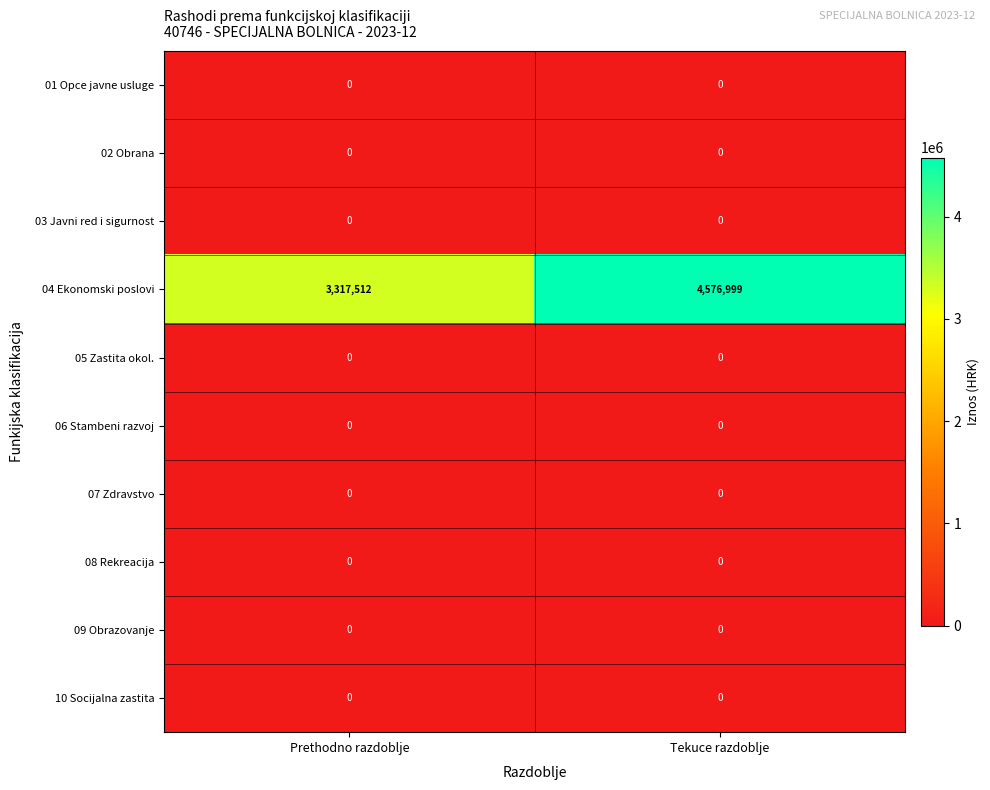

Reading right to left, transcribe all the data shown in this chart.

01 Opce javne usluge: Tekuce razdoblje=0	Prethodno razdoblje=0
02 Obrana: Tekuce razdoblje=0	Prethodno razdoblje=0
03 Javni red i sigurnost: Tekuce razdoblje=0	Prethodno razdoblje=0
04 Ekonomski poslovi: Tekuce razdoblje=4576999	Prethodno razdoblje=3317512
05 Zastita okol.: Tekuce razdoblje=0	Prethodno razdoblje=0
06 Stambeni razvoj: Tekuce razdoblje=0	Prethodno razdoblje=0
07 Zdravstvo: Tekuce razdoblje=0	Prethodno razdoblje=0
08 Rekreacija: Tekuce razdoblje=0	Prethodno razdoblje=0
09 Obrazovanje: Tekuce razdoblje=0	Prethodno razdoblje=0
10 Socijalna zastita: Tekuce razdoblje=0	Prethodno razdoblje=0